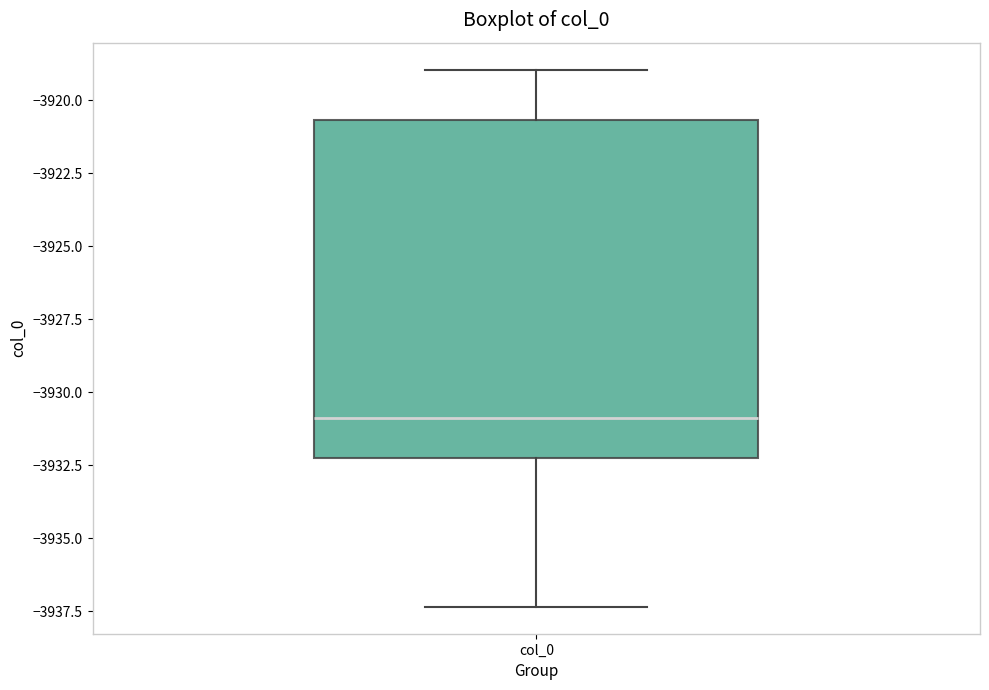

Where does the lower whisker of the box for col_0 end on the y-axis? The values are not printed on the chart, so give them approximately, as read against the axis.

-3937.5